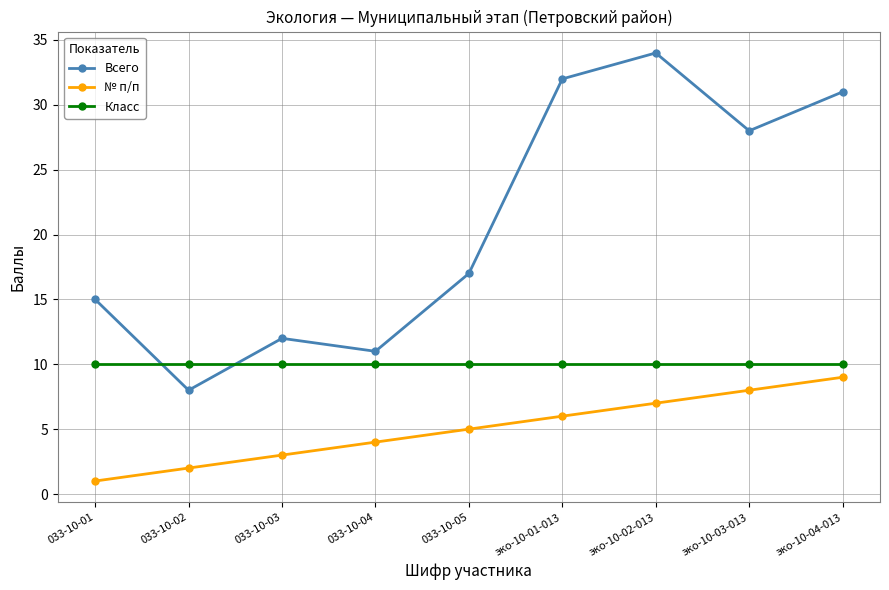

What is the label of the 8th point from the right?

033-10-02